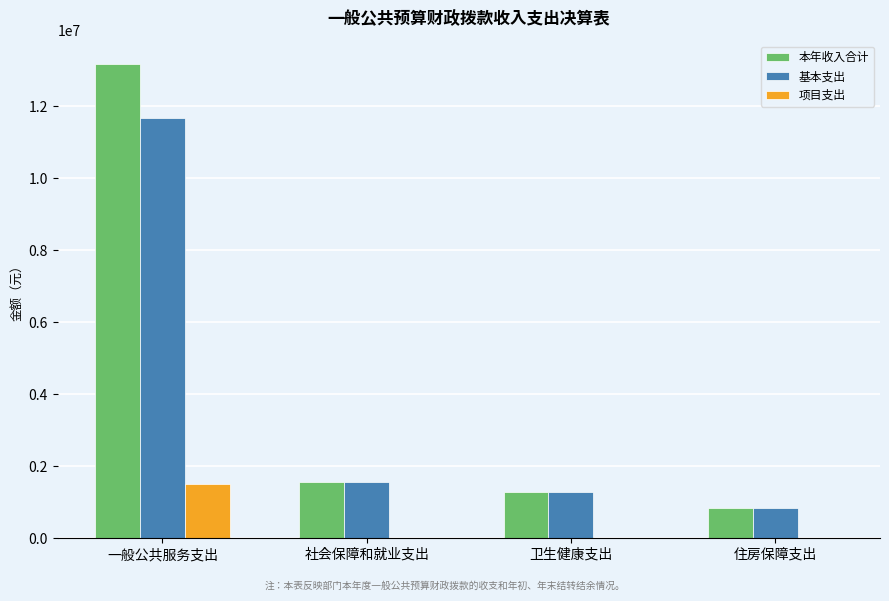

The value of 本年收入合计 at 社会保障和就业支出 is 1568667.4. True or false?

True